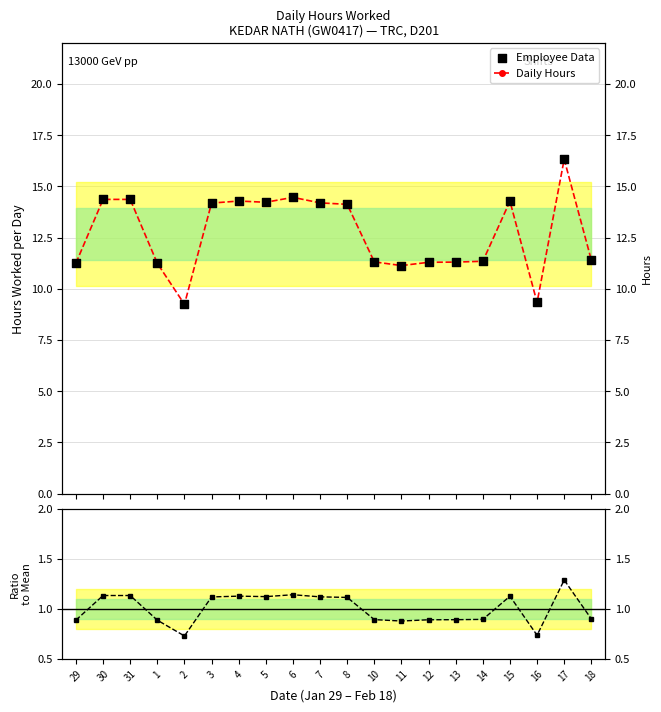

Which series reaches the minimum Y coordinate?

Ratio to Mean